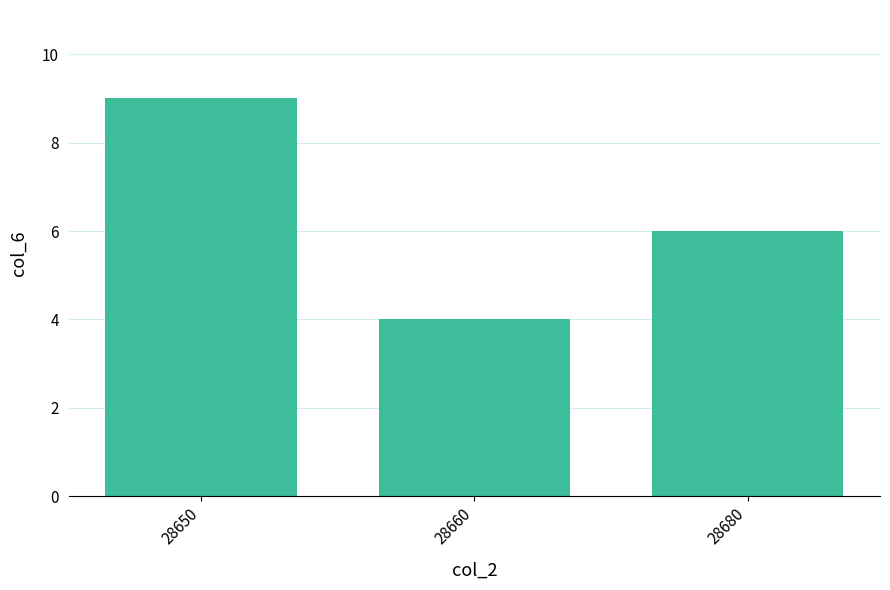

Read the value at 28650.

9